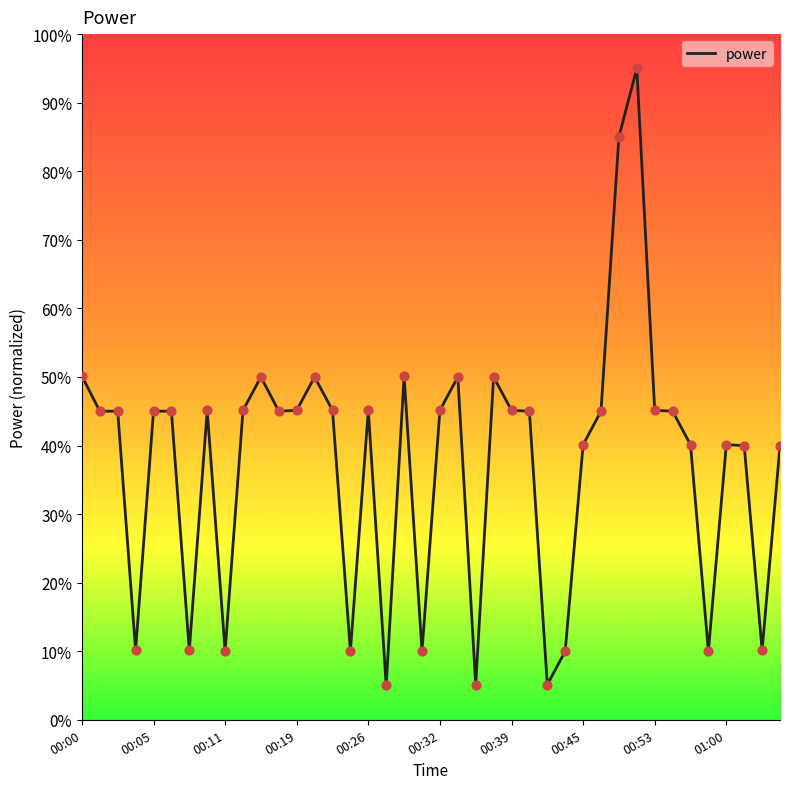

What is the smallest value displayed?

5.0